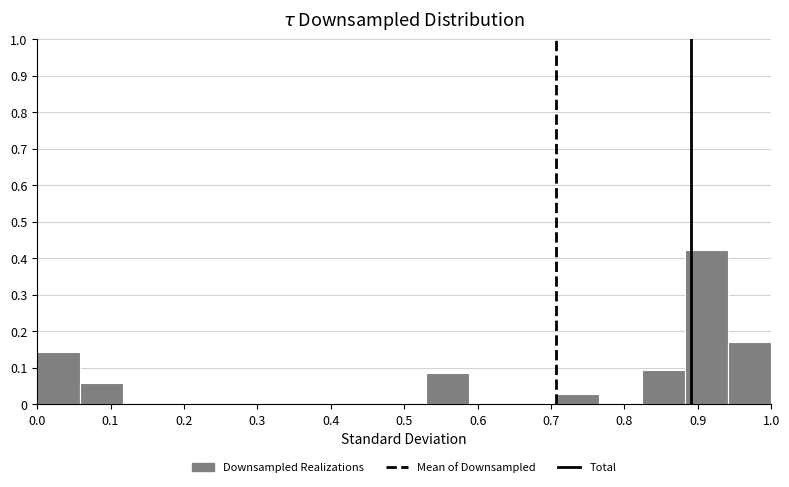

Reading left to right, transcribe this chart: for each bar, give the range it covers on the x-axis and its height. Neither the bar edges nor the heights are printed on the chart, so give them approximately, as read against the axes.

0.00 to 0.06: 0.14
0.06 to 0.12: 0.06
0.12 to 0.18: 0
0.18 to 0.24: 0
0.24 to 0.29: 0
0.29 to 0.35: 0
0.35 to 0.41: 0
0.41 to 0.47: 0
0.47 to 0.53: 0
0.53 to 0.59: 0.09
0.59 to 0.65: 0
0.65 to 0.71: 0
0.71 to 0.76: 0.03
0.76 to 0.82: 0
0.82 to 0.88: 0.09
0.88 to 0.94: 0.42
0.94 to 1.00: 0.17